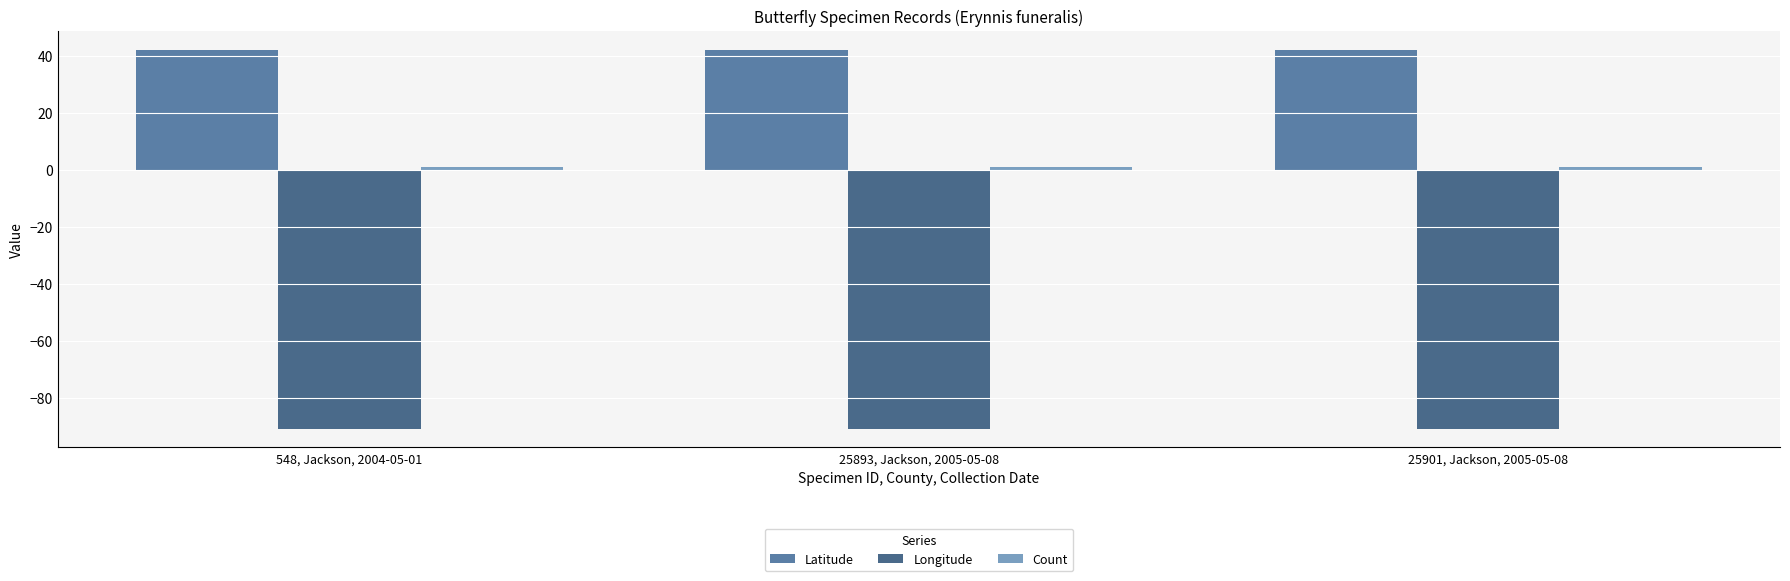

The value of Longitude at 25893, Jackson, 2005-05-08 is -90.9. True or false?

True